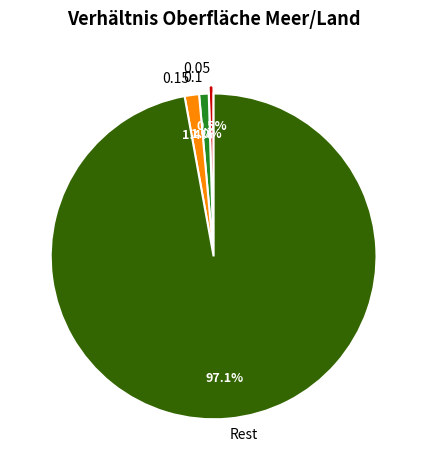

What percentage do 0.15 and 0.1 together represent?

2.4%